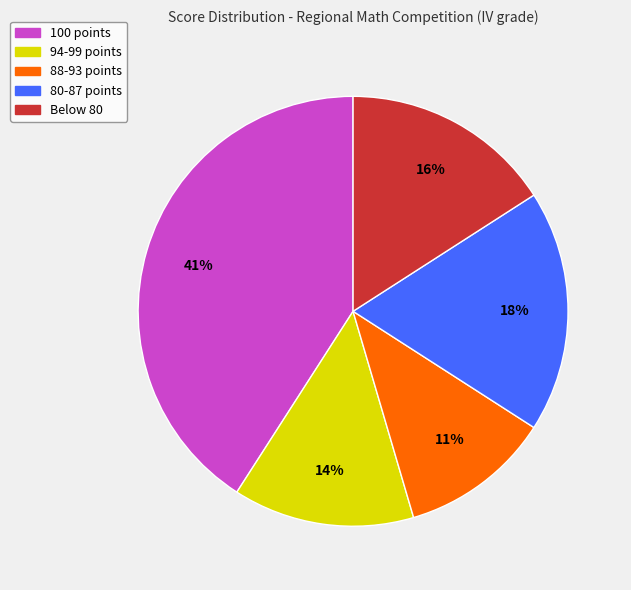

To the nearest percent, what is the difference between the largest and smallest slice percentages?

30%